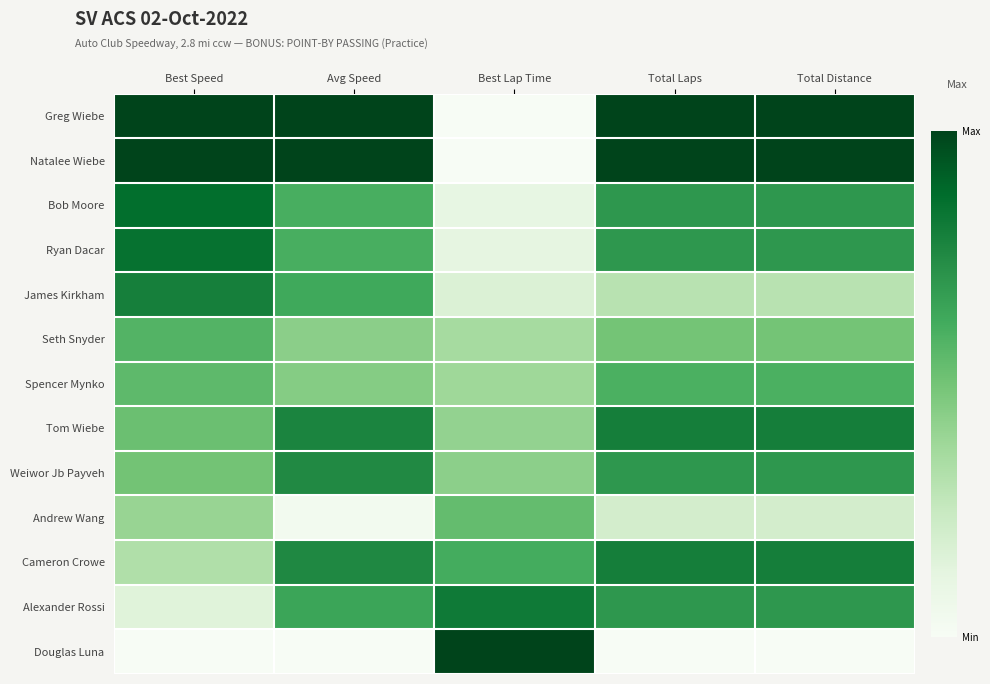

Which has a higher value, Best Speed or Total Distance?

Total Distance